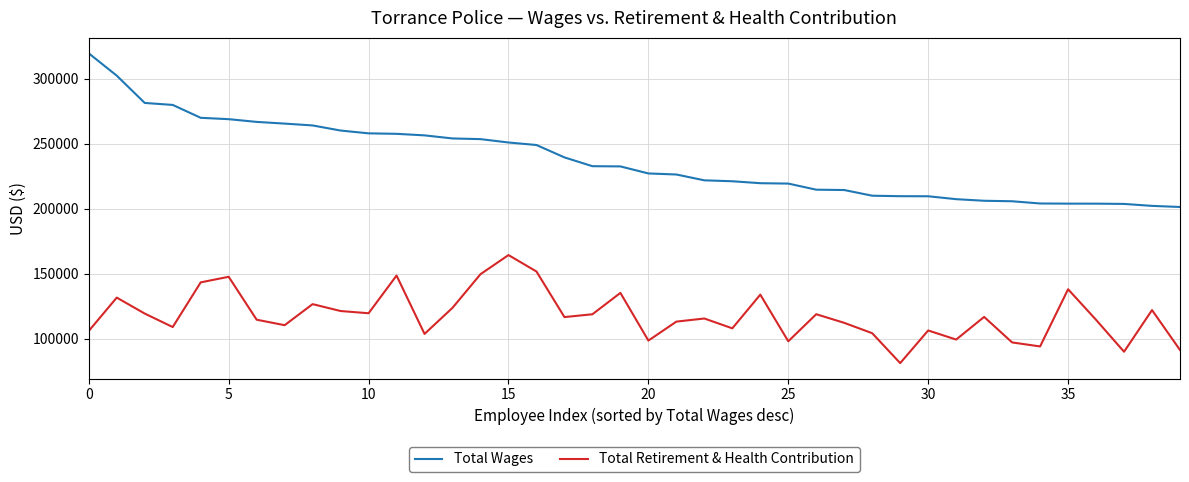

List the series in order of their overall mean, lowest first.

Total Retirement & Health Contribution, Total Wages